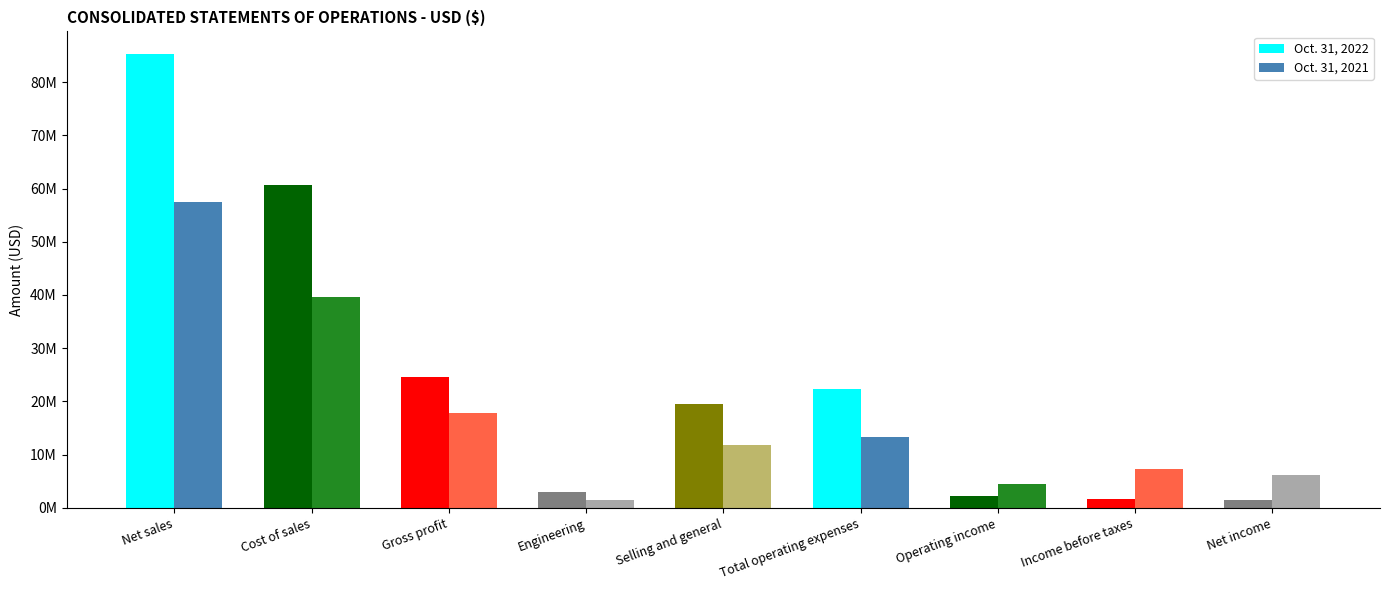

Are the bars grouped side by side (vs. stacked)?

Yes